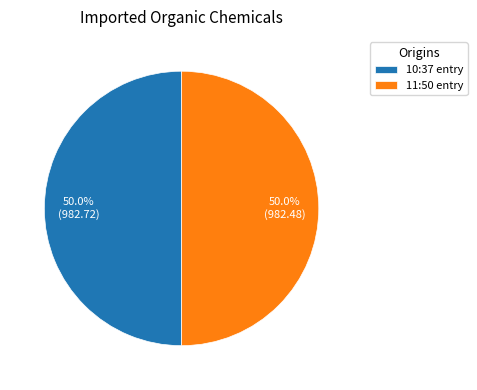

Do 11:50 entry and 10:37 entry together represent more than half of the pie?

Yes